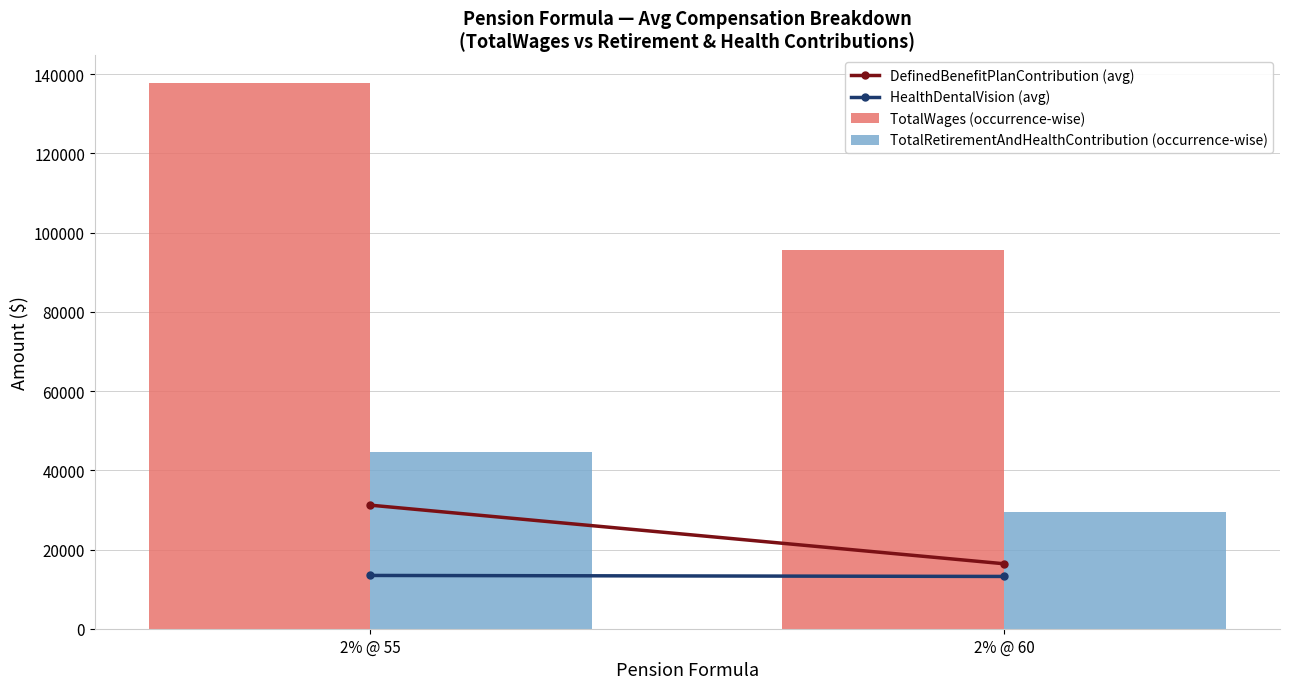

The value of TotalWages (occurrence-wise) at 2% @ 60 is 95747. True or false?

True